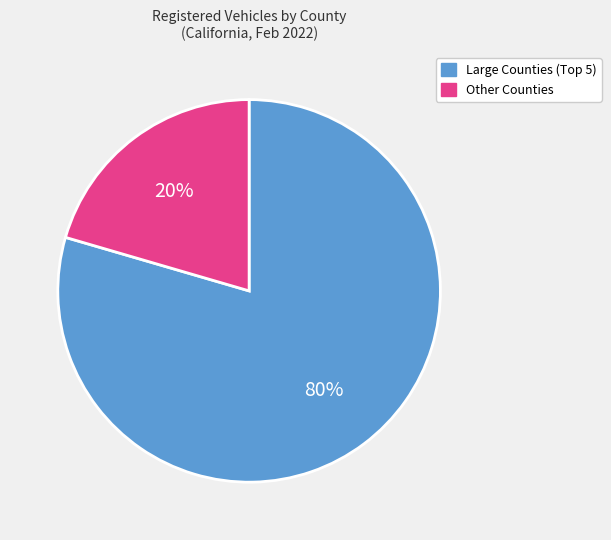

To the nearest percent, what is the average slice percentage?

50%